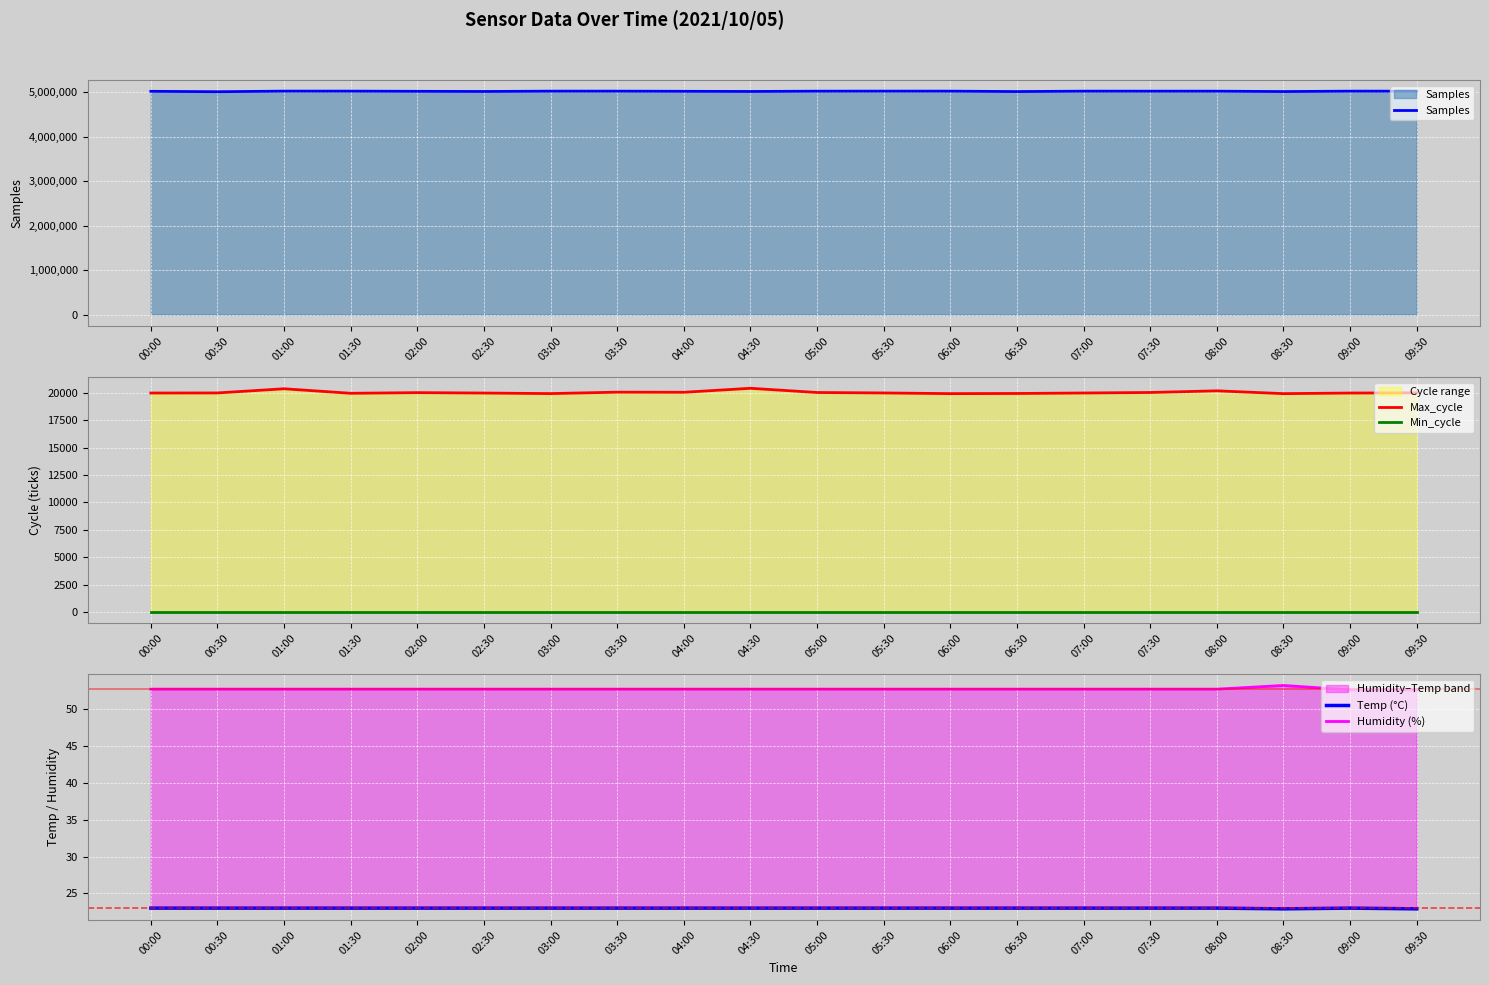

Rank the series at 02:00 from highest to lowest value.

Samples, Max_cycle, Humidity (%), Min_cycle, Temp (°C)